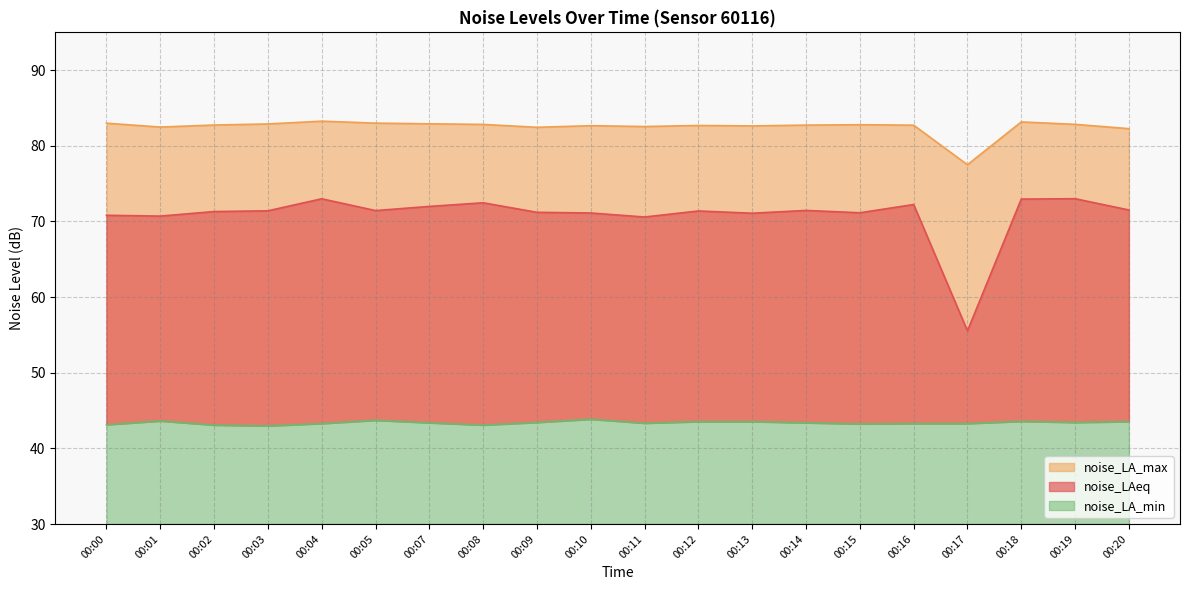

What is the difference between the noise_LAeq values at 00:01 and 00:04?

2.3